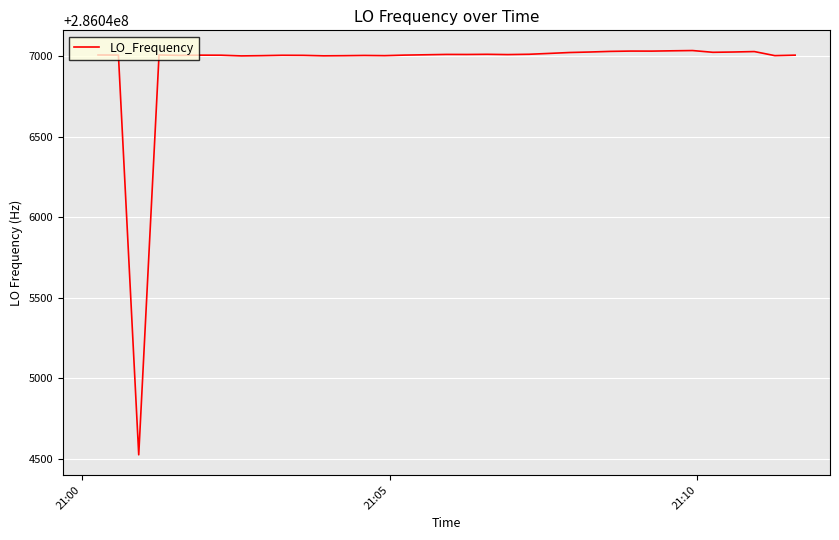

What is the greatest value displayed?

286047034.6